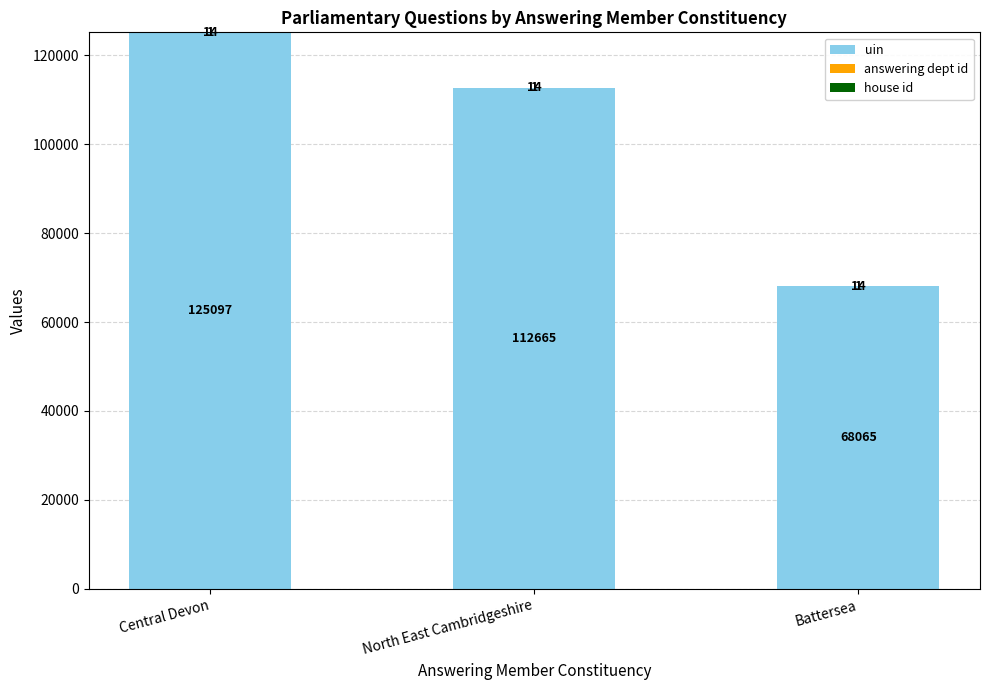

What is the maximum value for uin?

125097